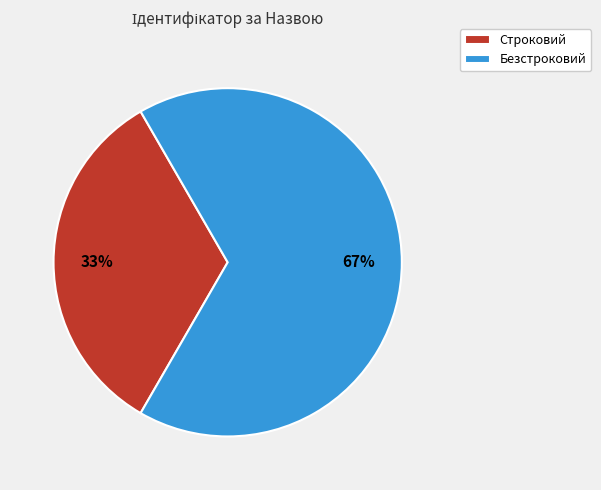

Between Безстроковий and Строковий, which is larger?

Безстроковий